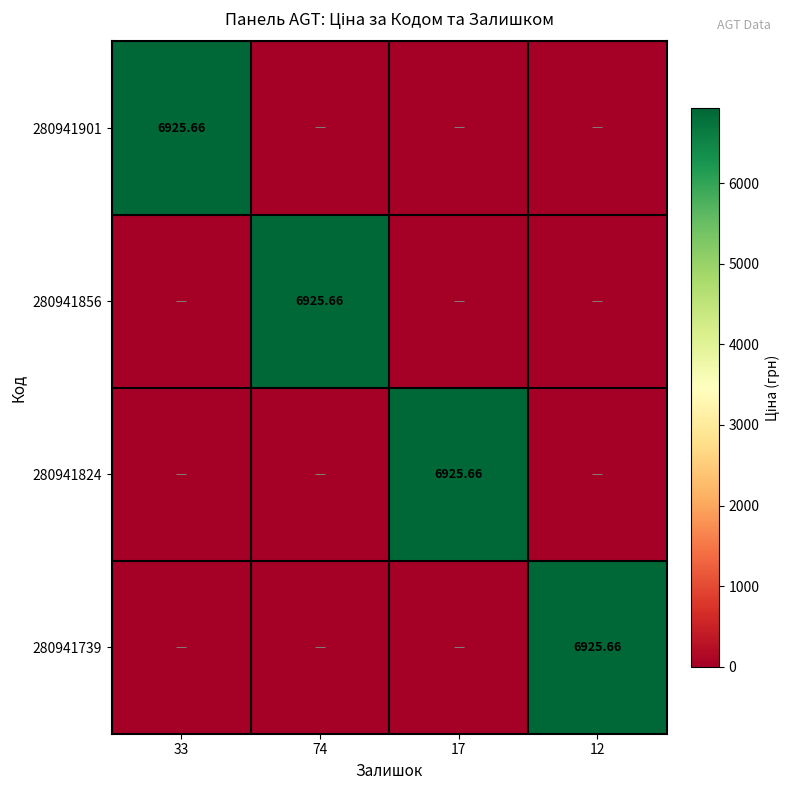

At how many categories does at least one series exceed 975?

4